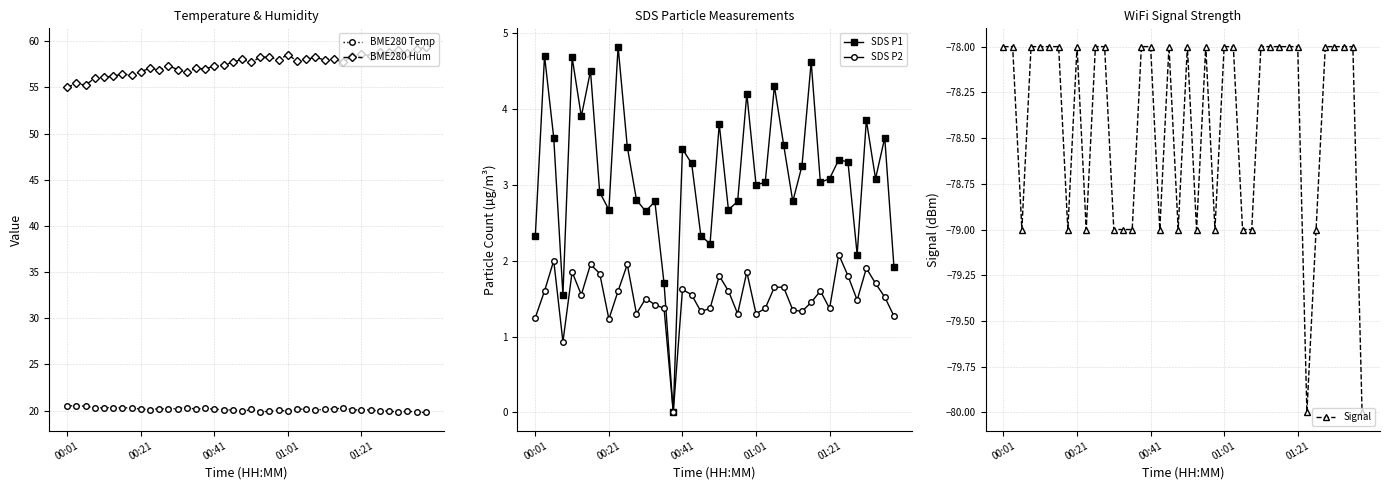

True or false: BME280 Temp and BME280 Hum cross at least once.

False